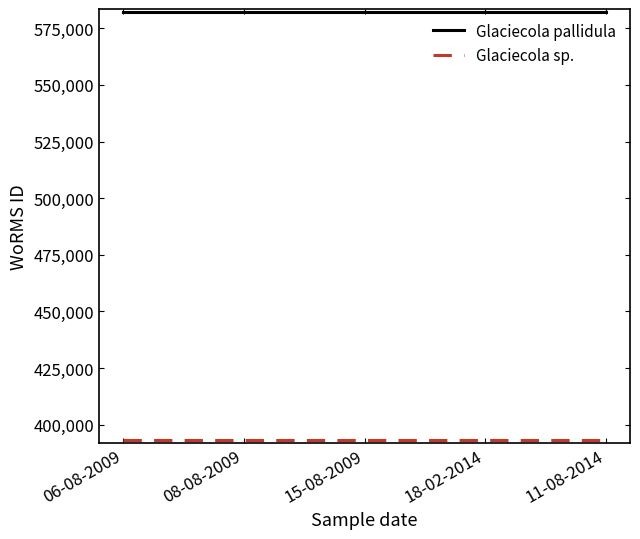

Which series has the largest total across all categories?

Glaciecola pallidula